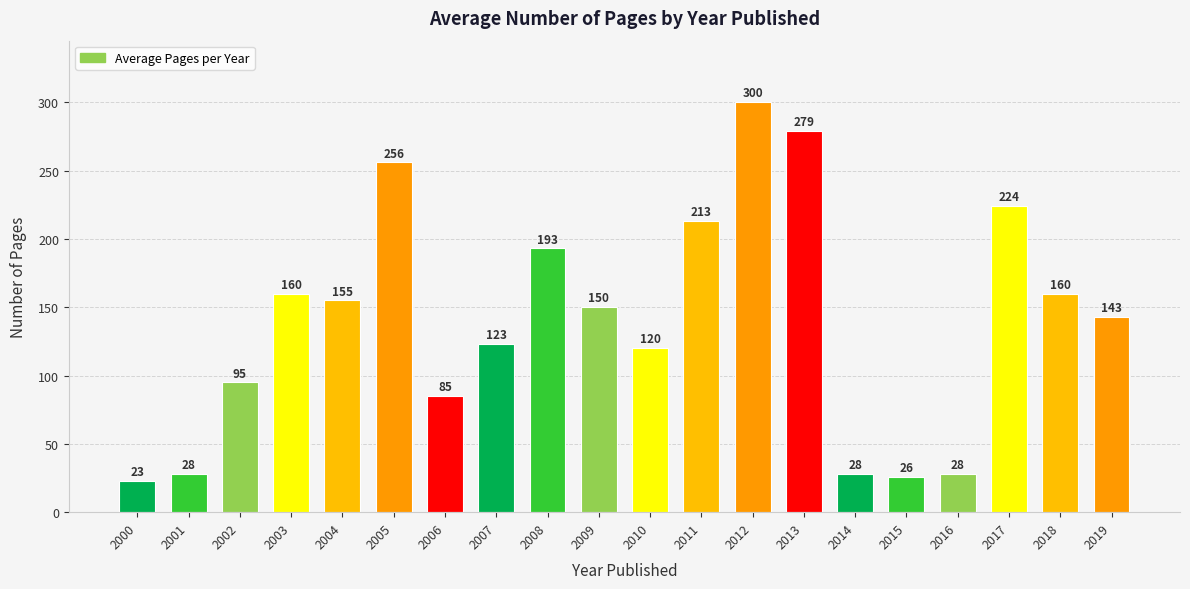

Reading left to right, extract all data points from this chart.

2000=23	2001=28	2002=95	2003=160	2004=155	2005=256	2006=85	2007=123	2008=193	2009=150	2010=120	2011=213	2012=300	2013=279	2014=28	2015=26	2016=28	2017=224	2018=160	2019=143